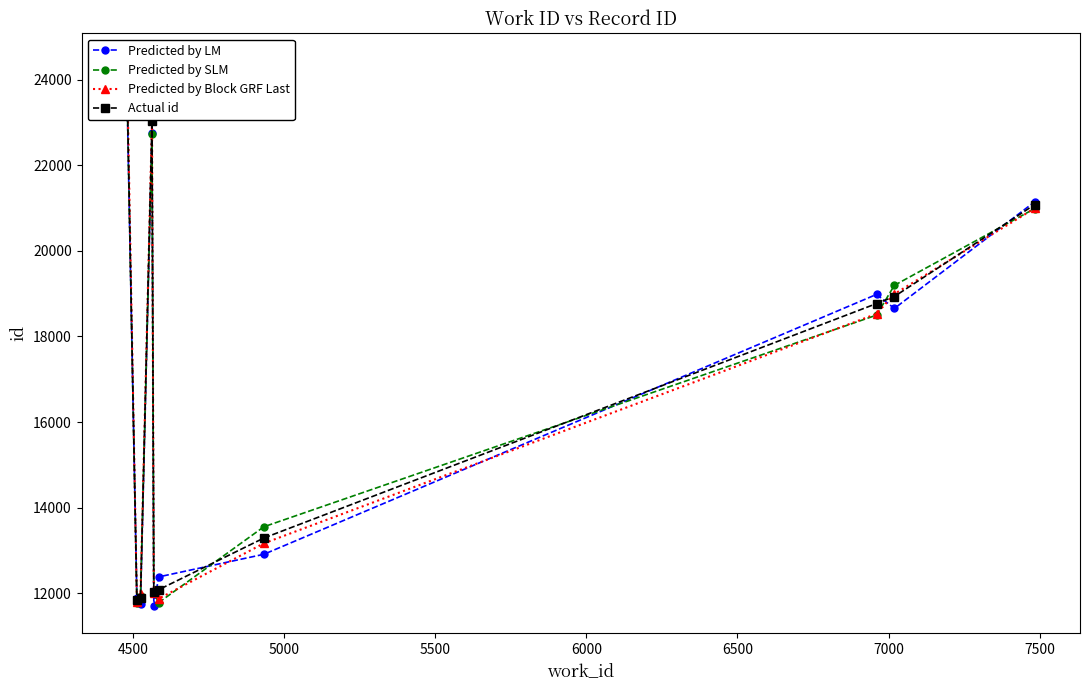

Does the chart have visible grid lines?

No